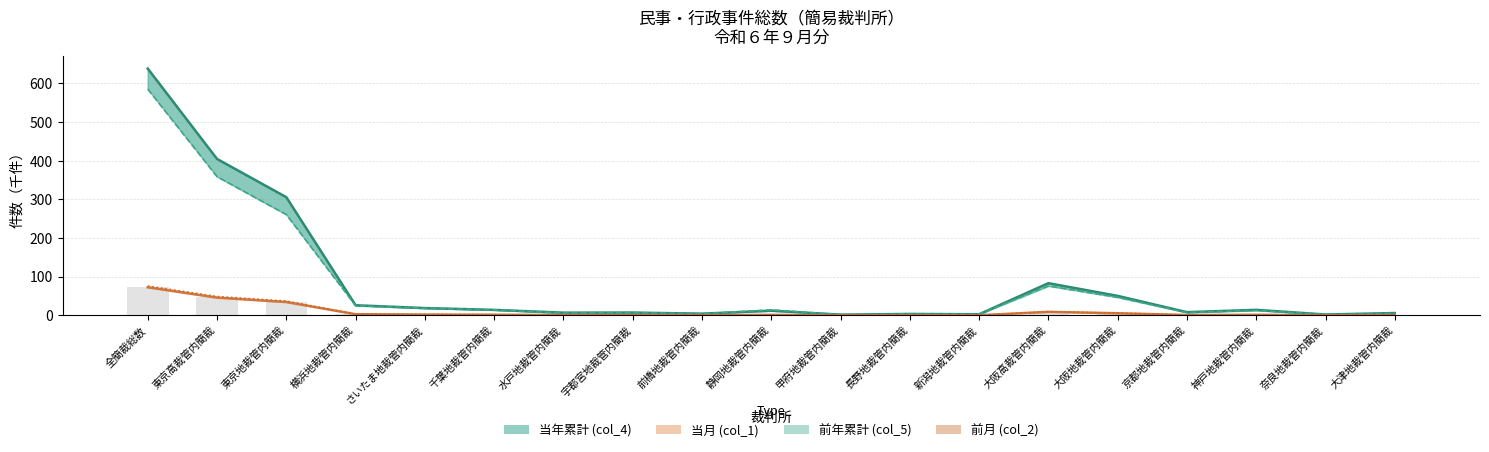

Rank the series at 静岡地裁管内簡裁 from highest to lowest value.

前年累計 (col_5), 当年累計 (col_4), 前月 (col_2), 当月 (col_1)